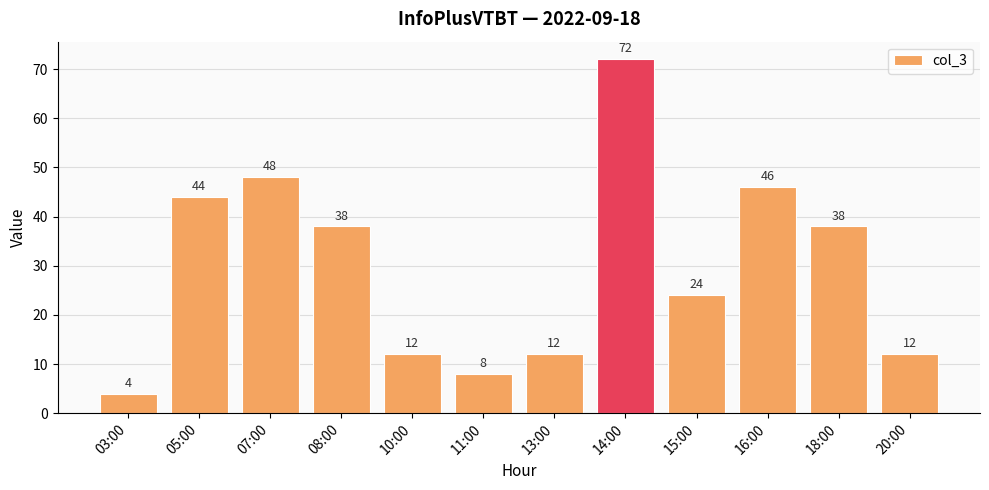

What is the difference between the values at 05:00 and 10:00?

32